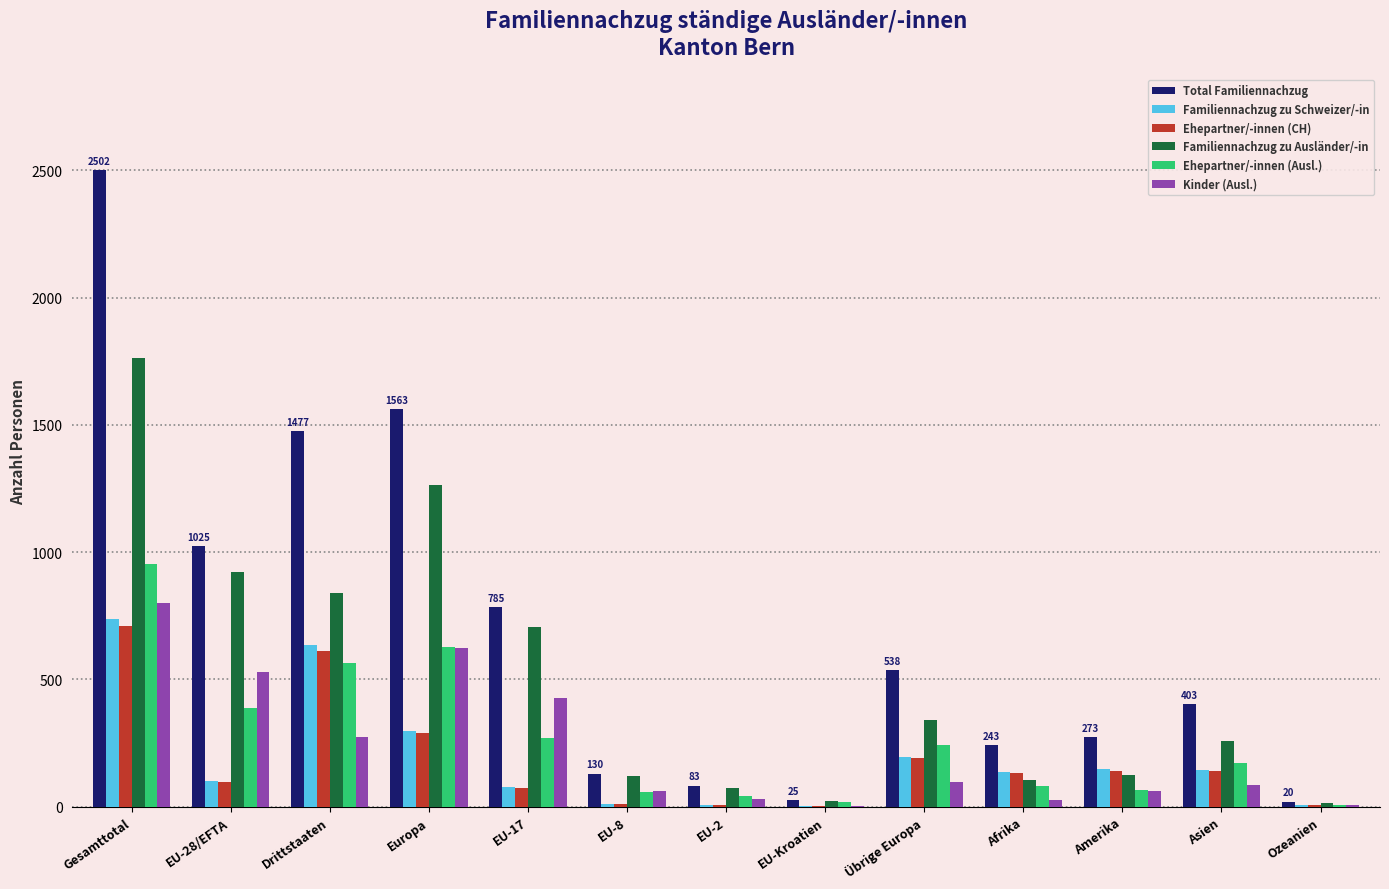

At which category is the sum across all series the highest?

Gesamttotal